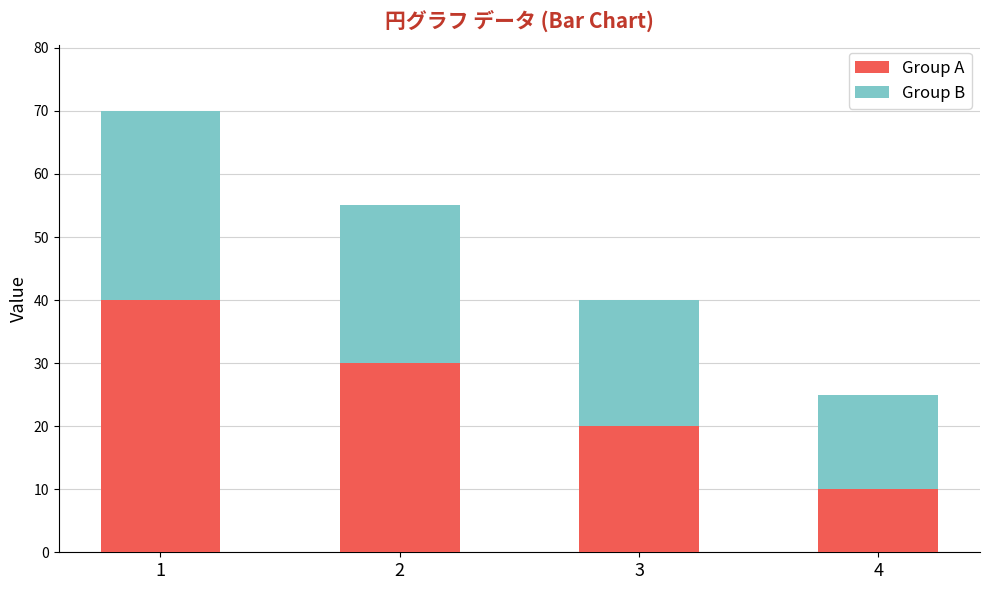

What is the total value across all series at 3?

40